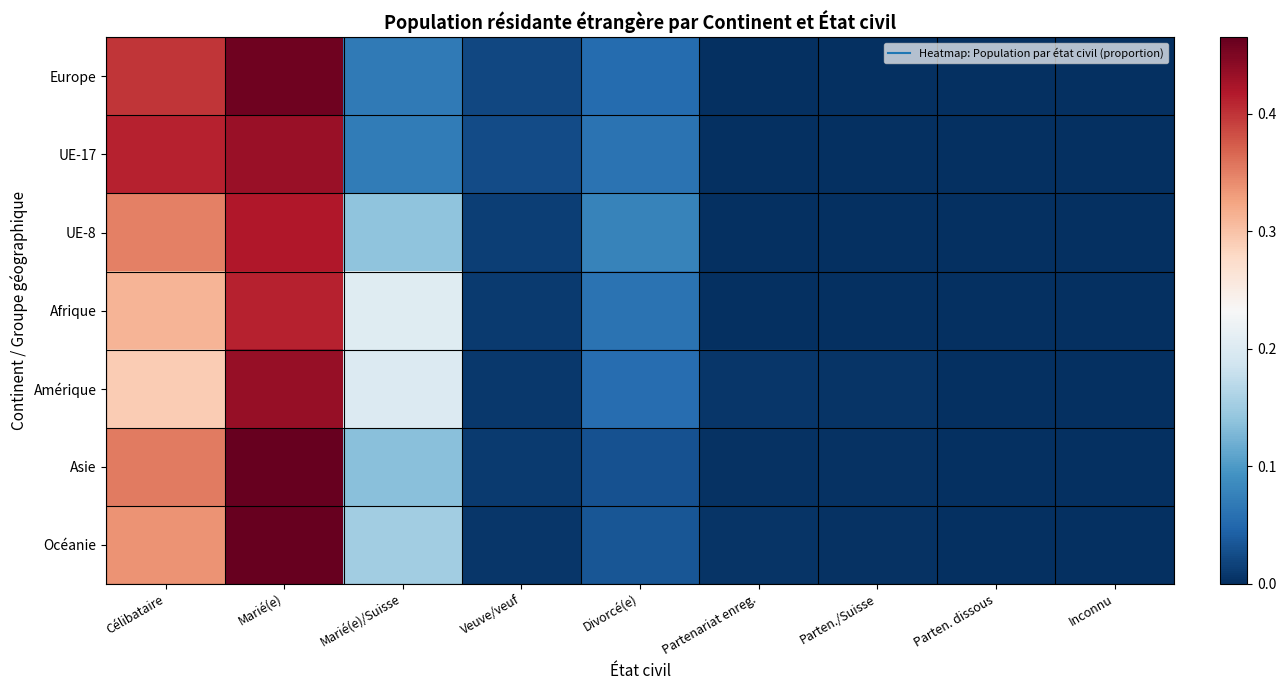

Reading left to right, what are all the values shown in this chart?

Europe: Célibataire=0.4	Marié(e)=0.5	Marié(e)/Suisse=0.1	Veuve/veuf=0.0	Divorcé(e)=0.1	Partenariat enreg.=0.0	Parten./Suisse=0.0	Parten. dissous=0.0	Inconnu=0.0
UE-17: Célibataire=0.4	Marié(e)=0.4	Marié(e)/Suisse=0.1	Veuve/veuf=0.0	Divorcé(e)=0.1	Partenariat enreg.=0.0	Parten./Suisse=0.0	Parten. dissous=0.0	Inconnu=0.0
UE-8: Célibataire=0.3	Marié(e)=0.4	Marié(e)/Suisse=0.1	Veuve/veuf=0.0	Divorcé(e)=0.1	Partenariat enreg.=0.0	Parten./Suisse=0.0	Parten. dissous=0.0	Inconnu=0.0
Afrique: Célibataire=0.3	Marié(e)=0.4	Marié(e)/Suisse=0.2	Veuve/veuf=0.0	Divorcé(e)=0.1	Partenariat enreg.=0.0	Parten./Suisse=0.0	Parten. dissous=0.0	Inconnu=0.0
Amérique: Célibataire=0.3	Marié(e)=0.4	Marié(e)/Suisse=0.2	Veuve/veuf=0.0	Divorcé(e)=0.1	Partenariat enreg.=0.0	Parten./Suisse=0.0	Parten. dissous=0.0	Inconnu=0.0
Asie: Célibataire=0.4	Marié(e)=0.5	Marié(e)/Suisse=0.1	Veuve/veuf=0.0	Divorcé(e)=0.0	Partenariat enreg.=0.0	Parten./Suisse=0.0	Parten. dissous=0.0	Inconnu=0.0
Océanie: Célibataire=0.3	Marié(e)=0.5	Marié(e)/Suisse=0.2	Veuve/veuf=0.0	Divorcé(e)=0.0	Partenariat enreg.=0.0	Parten./Suisse=0.0	Parten. dissous=0.0	Inconnu=0.0